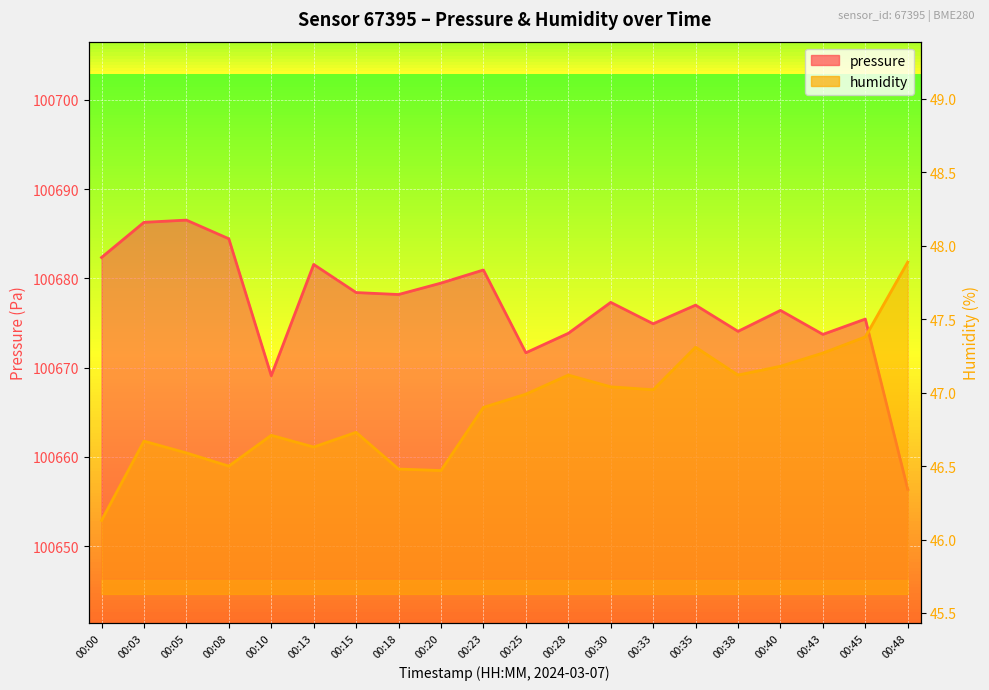

Between 00:18 and 00:23, which series saw the biggest shift?

pressure